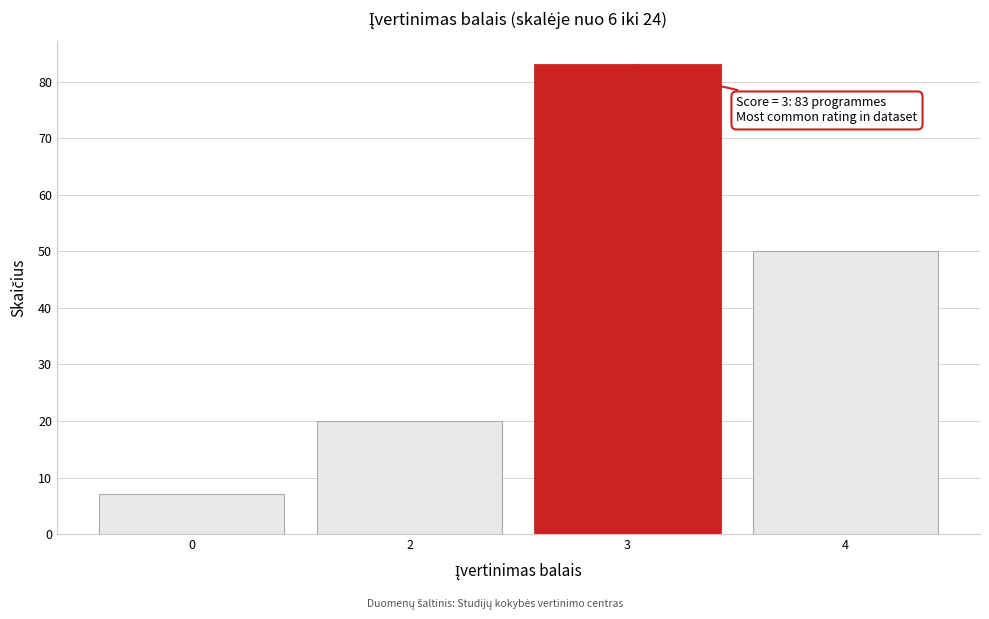

Reading right to left, what are all the values shown in this chart?

4=50	3=83	2=20	0=7